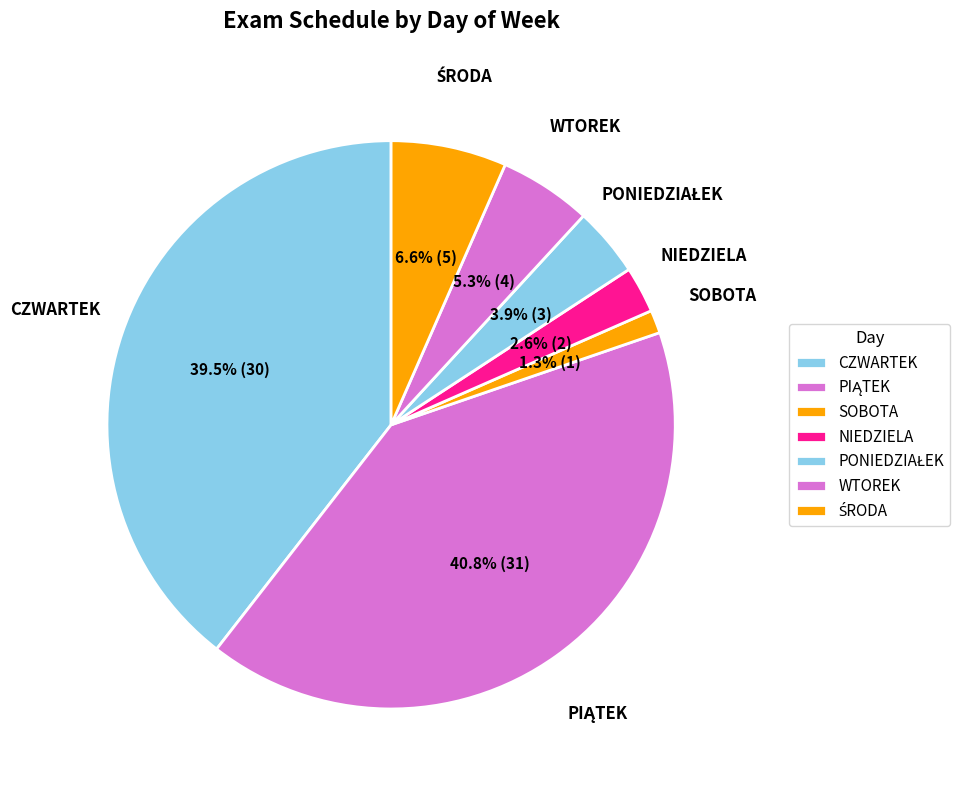

Does any single category account for the majority?

No